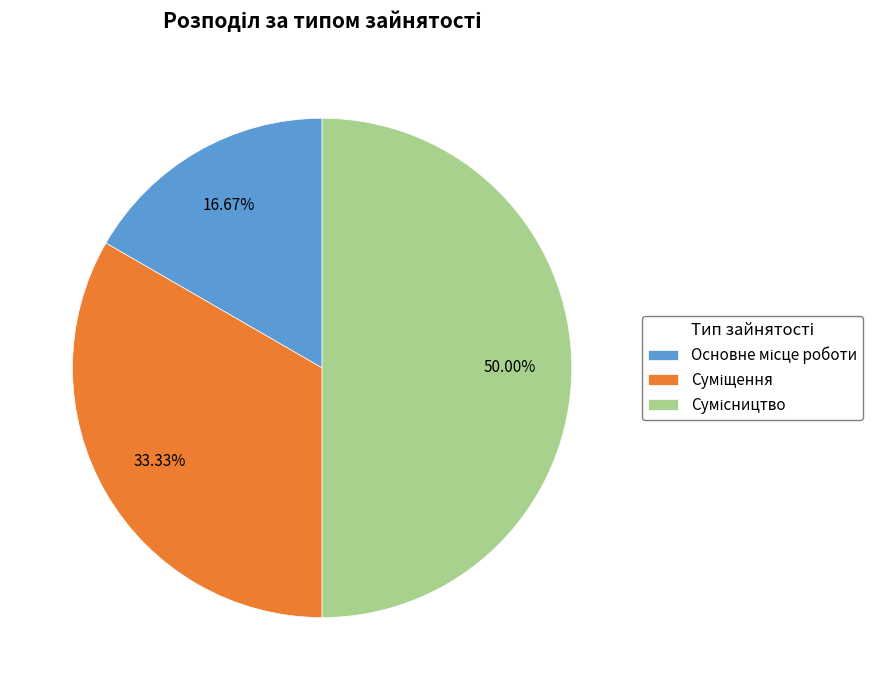

Count the number of slices in the pie.

3